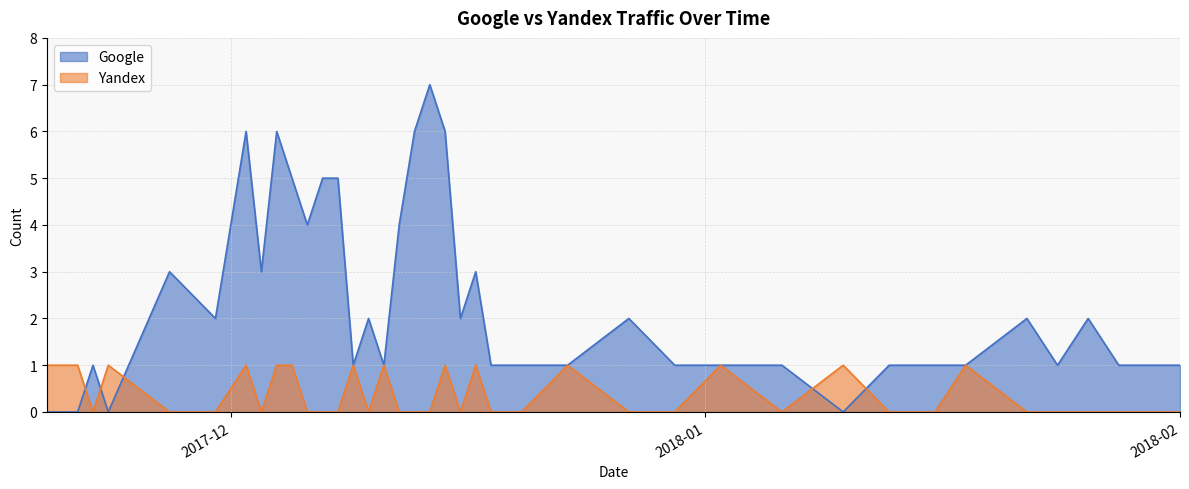

How many data points does each series have?

40